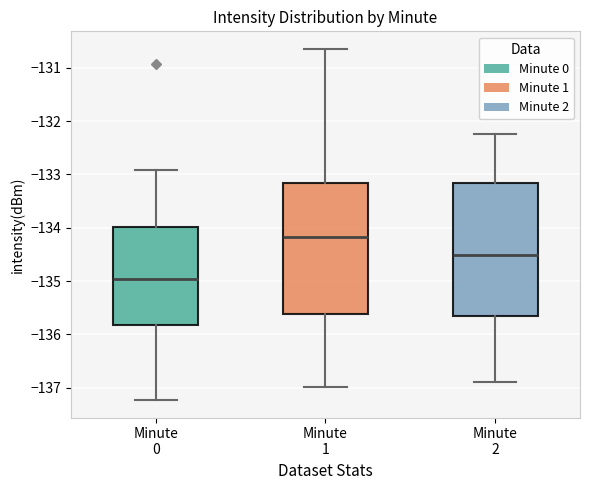

Which box's median line is the lowest?

Minute 0